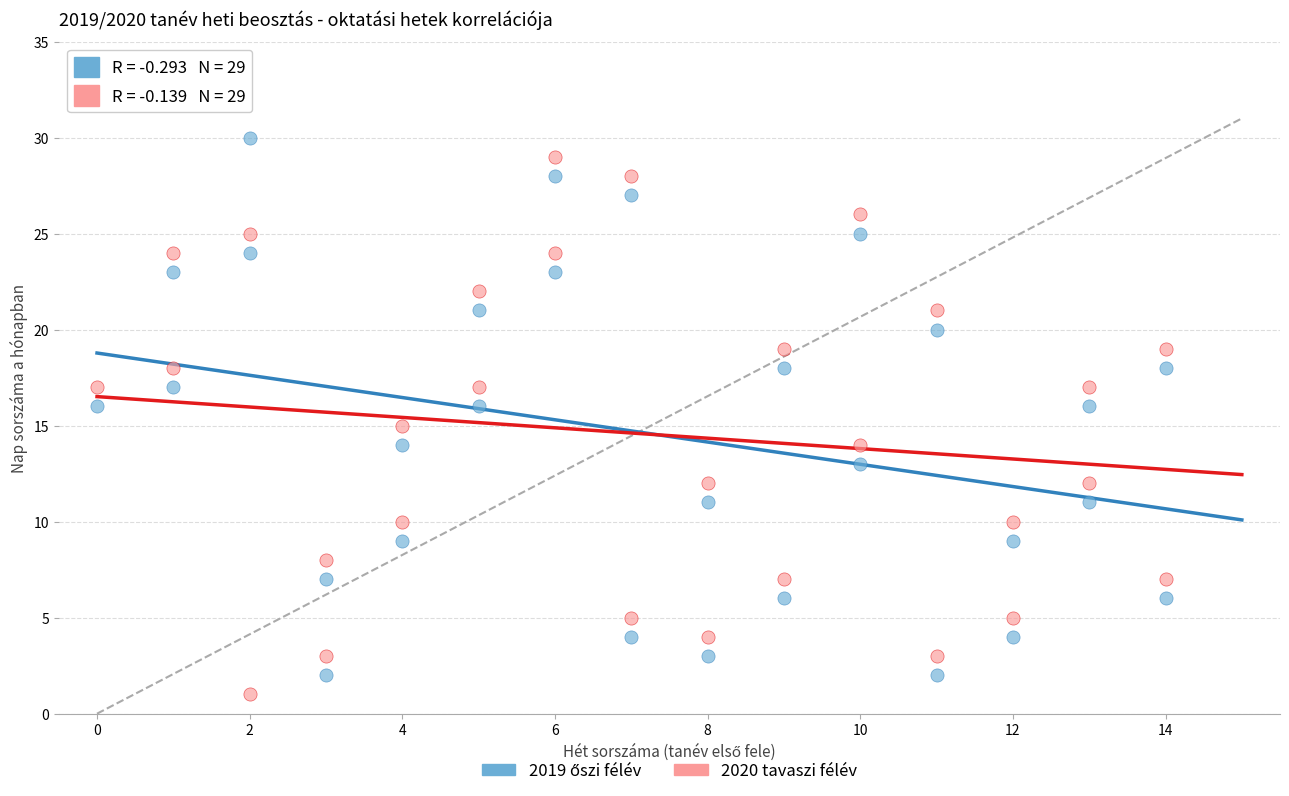

What is the X range (max minus min) for the scatter plot?

14